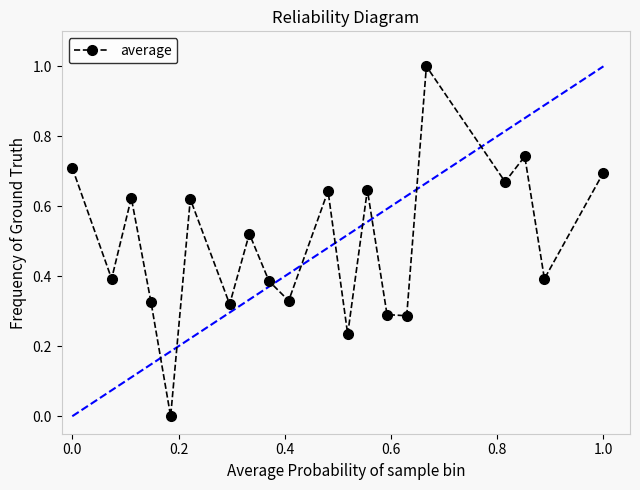

What is the value of the 16th point from the left?

1.0